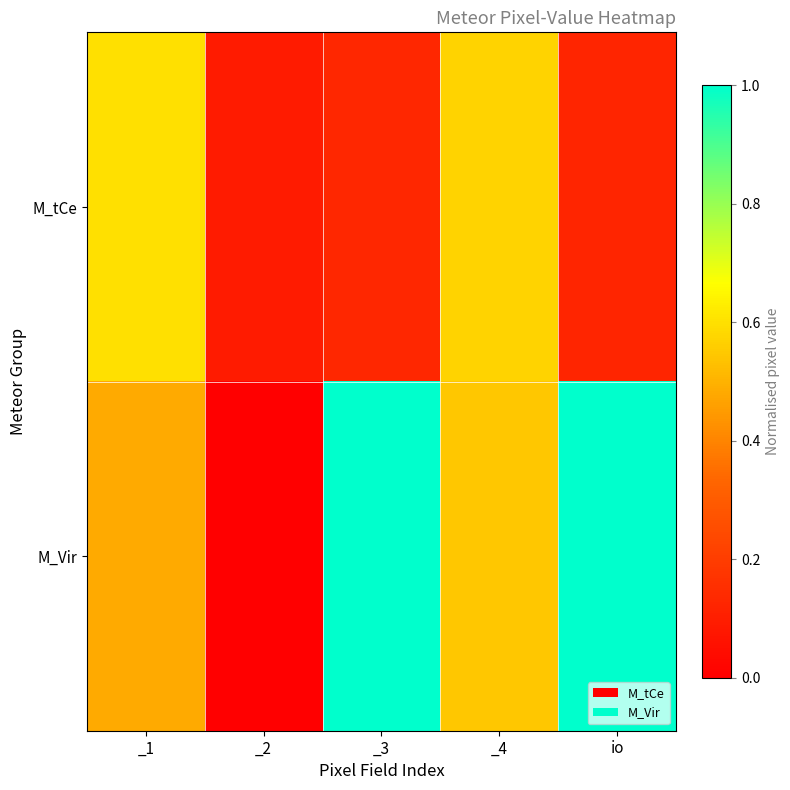

Rank the series by their average value, from highest to lowest.

M_Vir, M_tCe